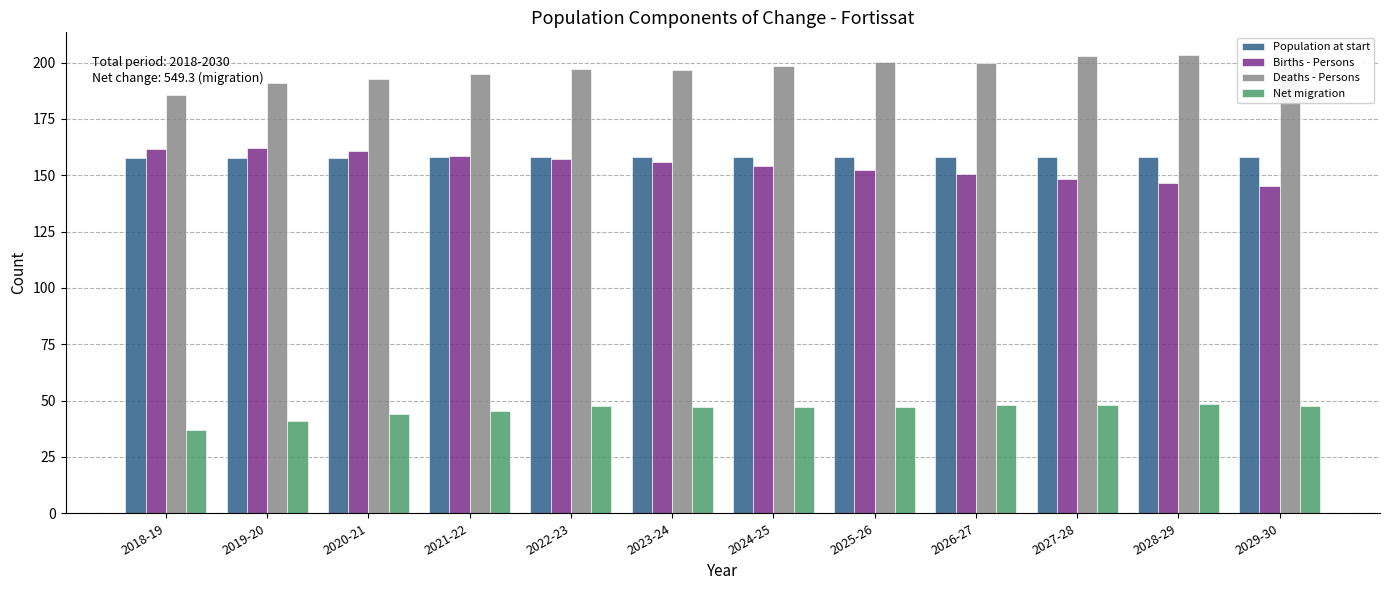

What is the difference between the Net migration values at 2018-19 and 2021-22?

8.3